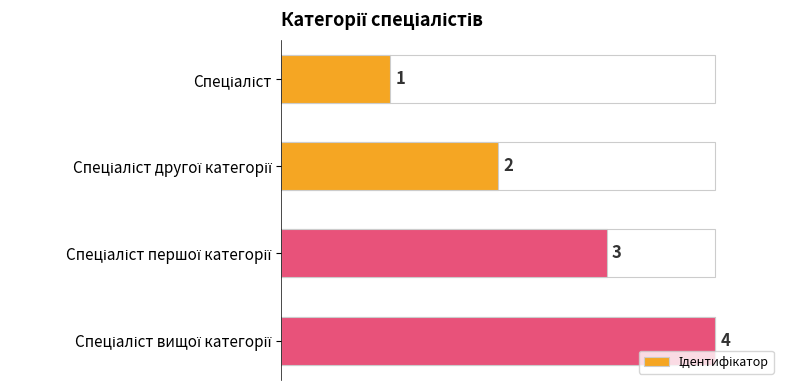

Count the values in the range 2 to 4.

3